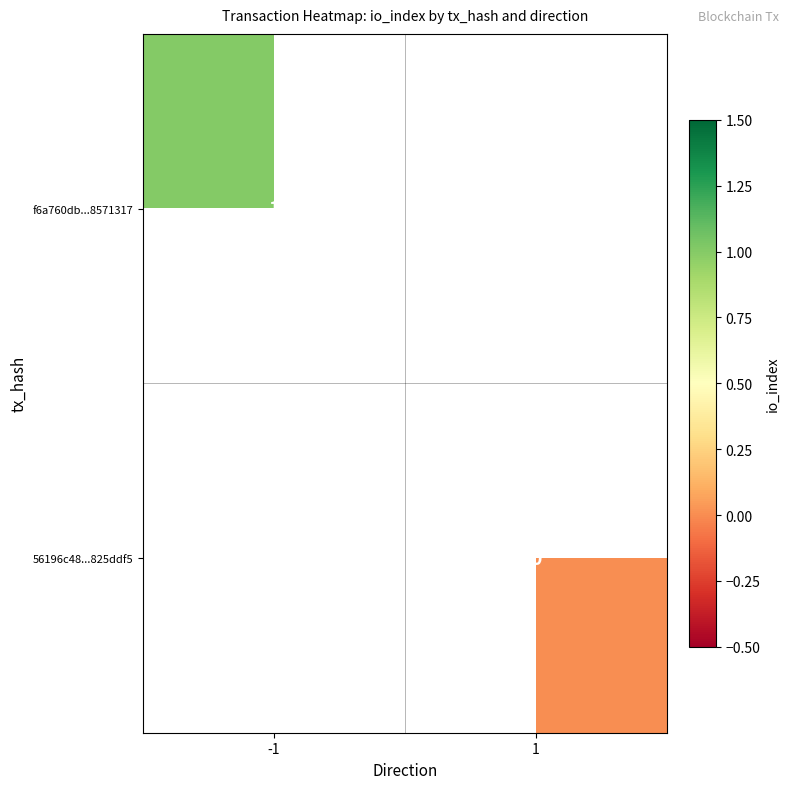

At which category does the chart reach its peak across all series?

-1